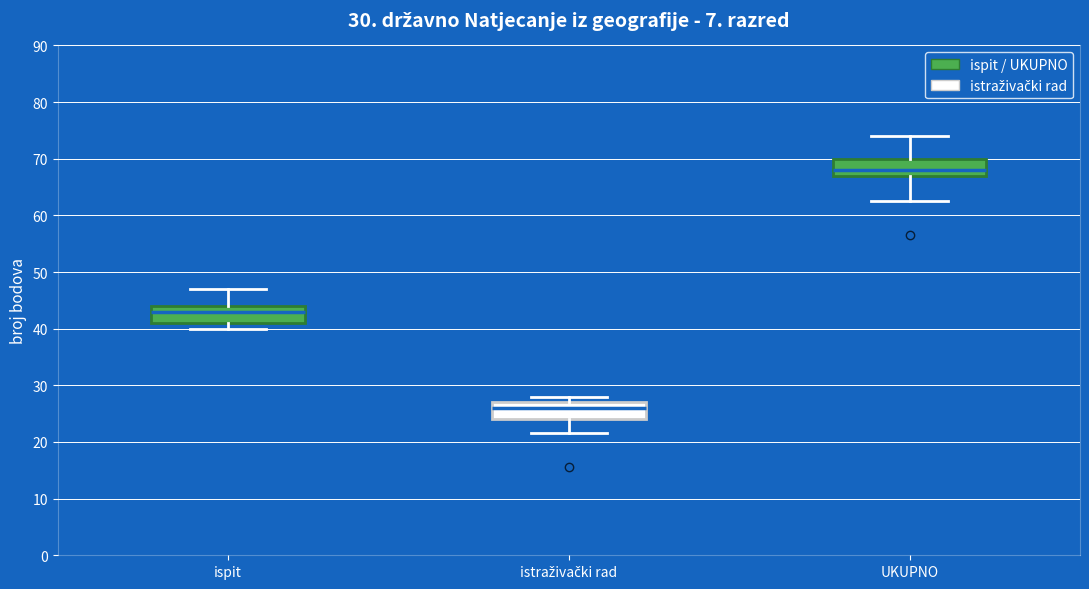

Which box has the highest median line?

UKUPNO